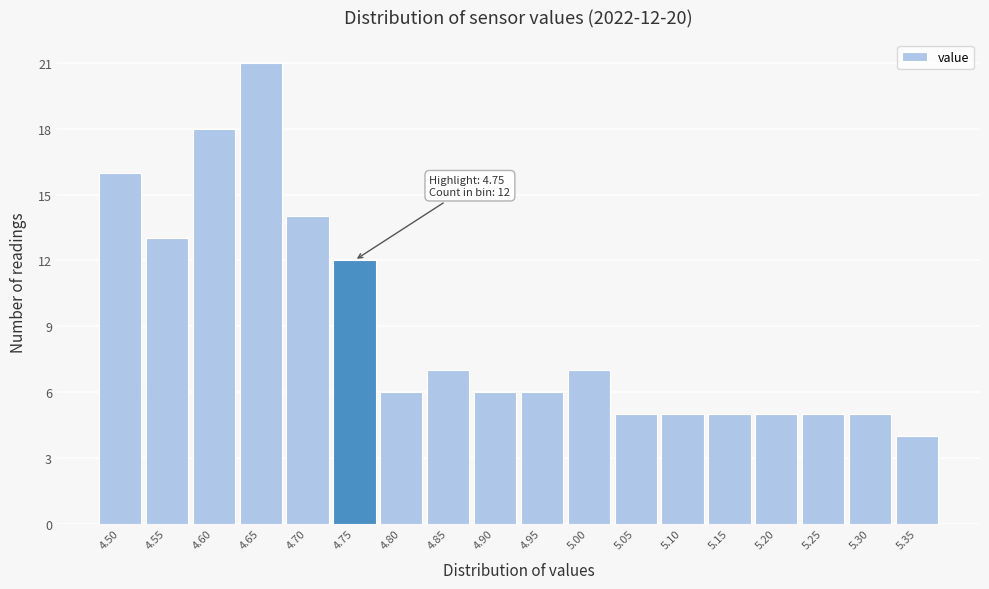

Reading left to right, list all the values displayed in this chart.

16	13	18	21	14	12	6	7	6	6	7	5	5	5	5	5	5	4